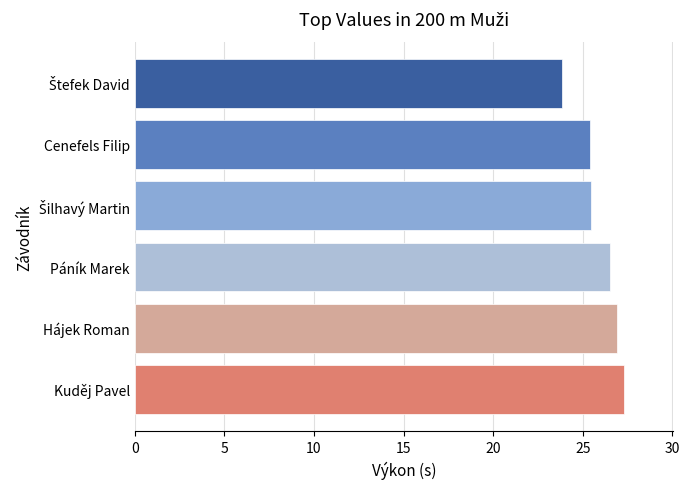

What is the sum of all values?

155.4